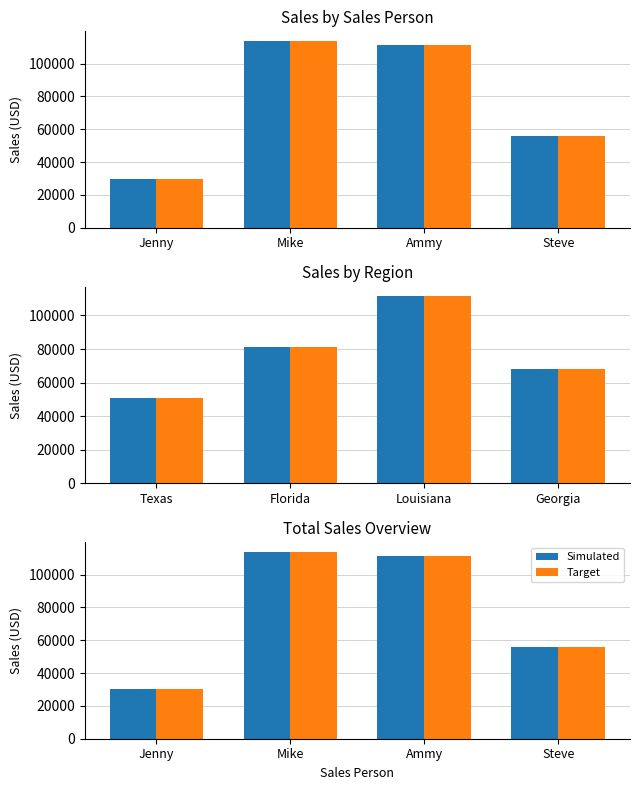

The value of Target at Steve is 13625. True or false?

False